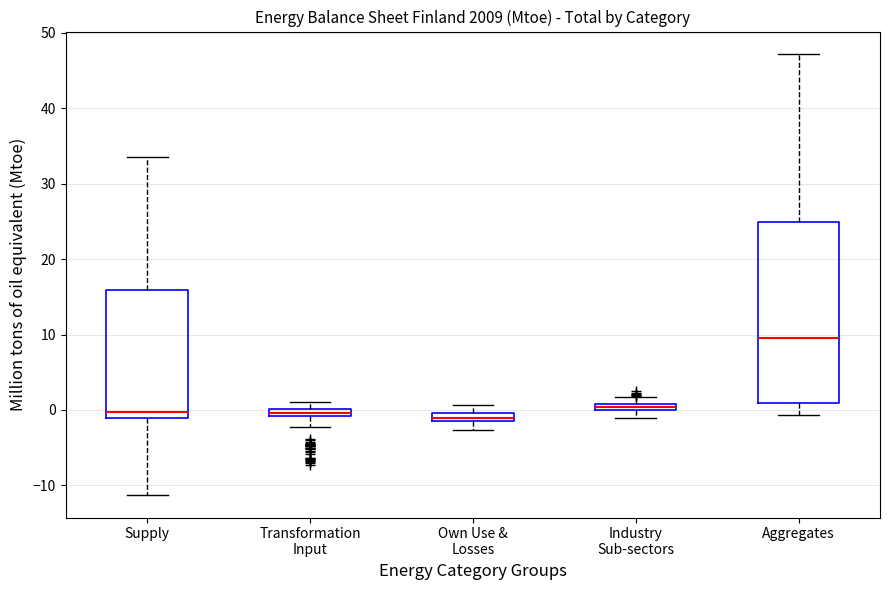

Comparing the boxes themselves (not the whiskers), which one is the tallest?

Aggregates